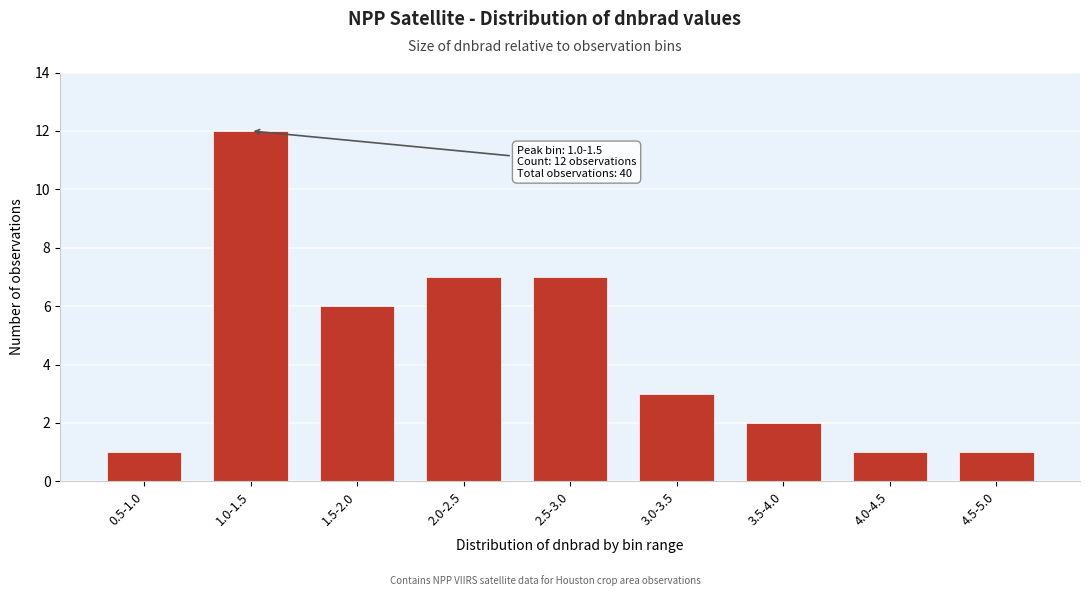

Reading left to right, list all the values displayed in this chart.

0.5-1.0=1	1.0-1.5=12	1.5-2.0=6	2.0-2.5=7	2.5-3.0=7	3.0-3.5=3	3.5-4.0=2	4.0-4.5=1	4.5-5.0=1